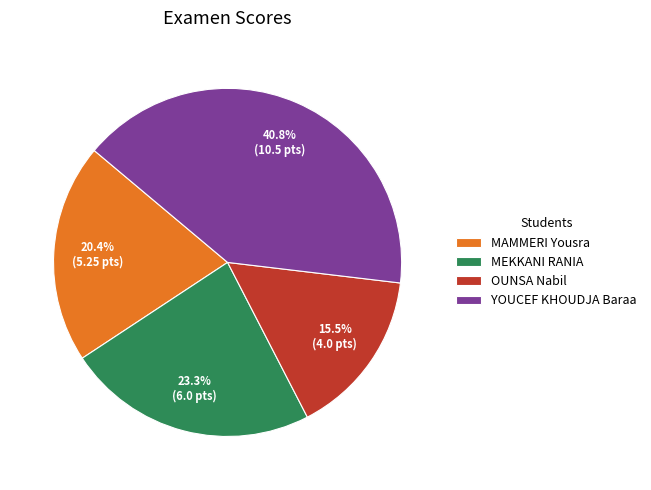

Rank the categories by value from highest to lowest.

YOUCEF KHOUDJA Baraa, MEKKANI RANIA, MAMMERI Yousra, OUNSA Nabil